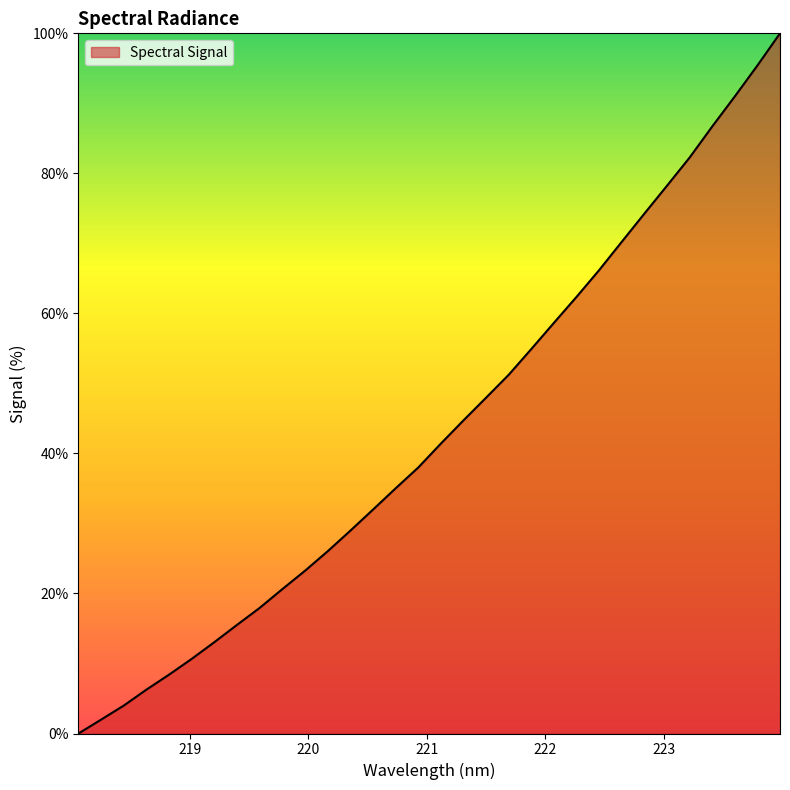

What is the maximum value shown in the chart?

100.0